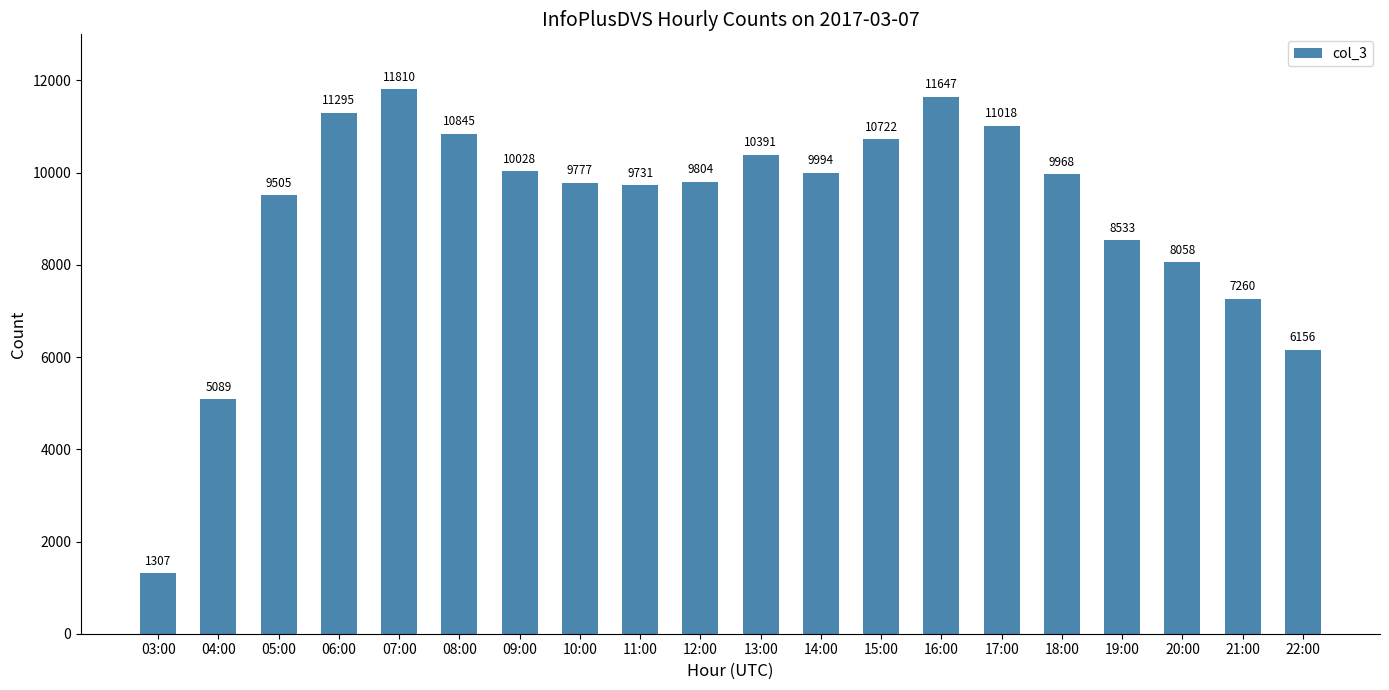

List the labels in order of value, smallest first.

03:00, 04:00, 22:00, 21:00, 20:00, 19:00, 05:00, 11:00, 10:00, 12:00, 18:00, 14:00, 09:00, 13:00, 15:00, 08:00, 17:00, 06:00, 16:00, 07:00